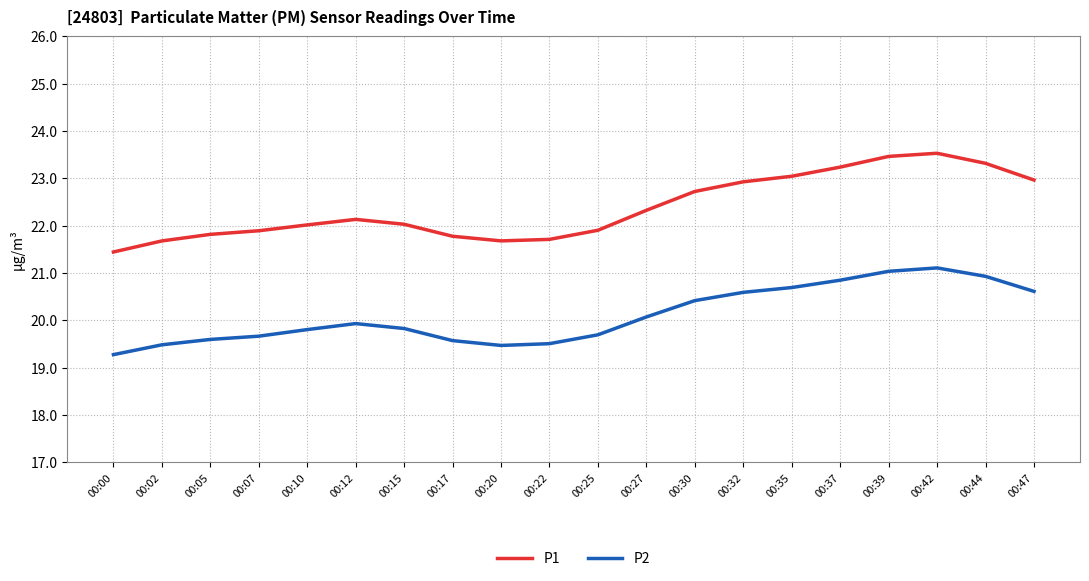

What is the spread (max minus min) of values at 00:20?

2.2